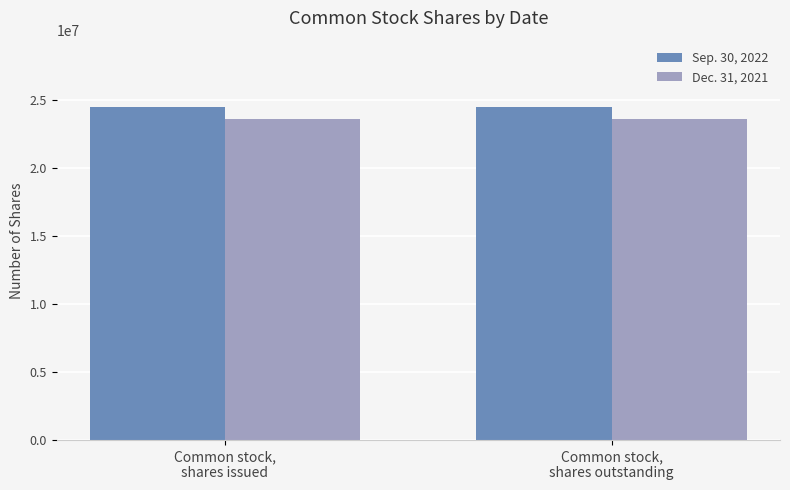

The Sep. 30, 2022 series shows 38129391 at Common stock,
shares issued. True or false?

False